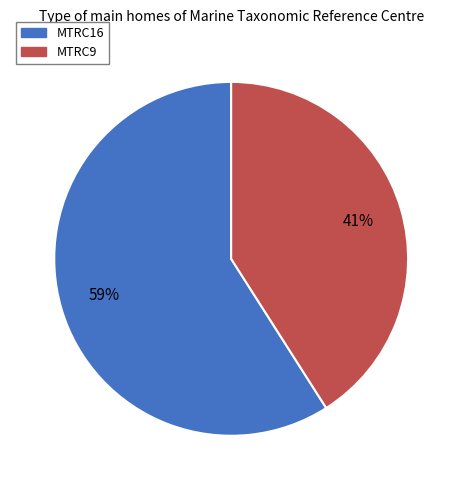

To the nearest percent, what is the combined percentage of MTRC9 and MTRC16?

100%